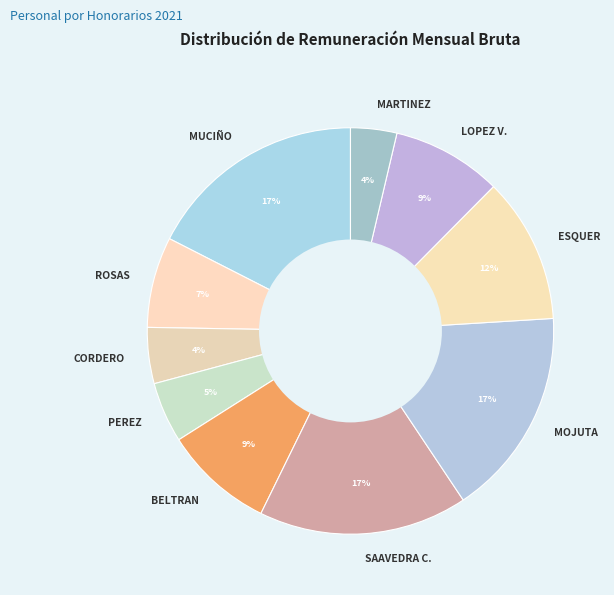

True or false: MUCIÑO accounts for 17% of the total.

True